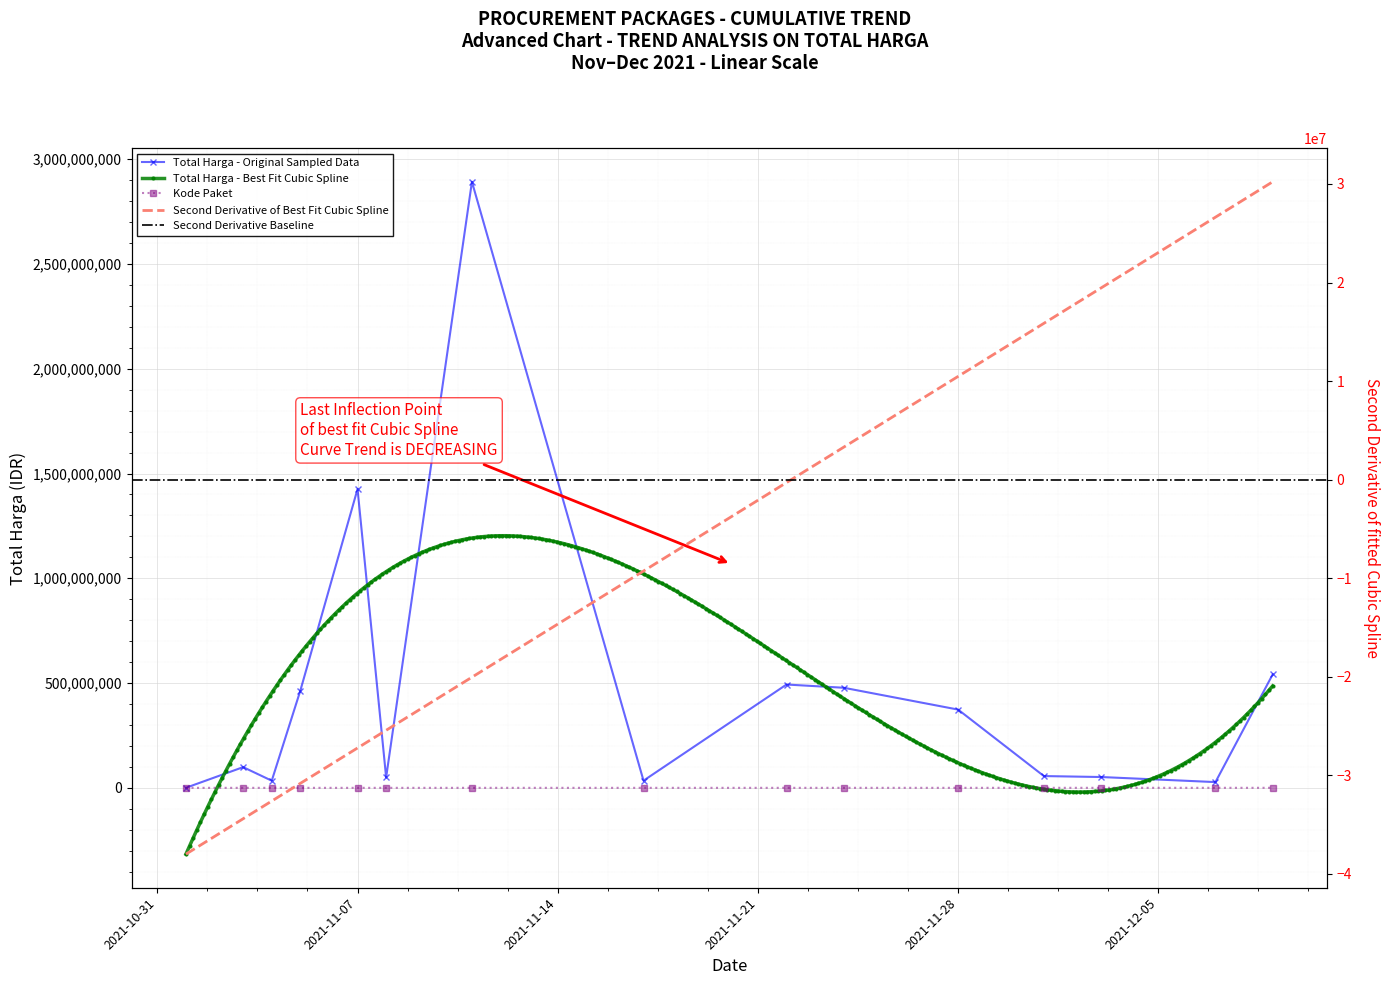

True or false: Kode Paket has a value of 5449 at 2021-11-03.

True